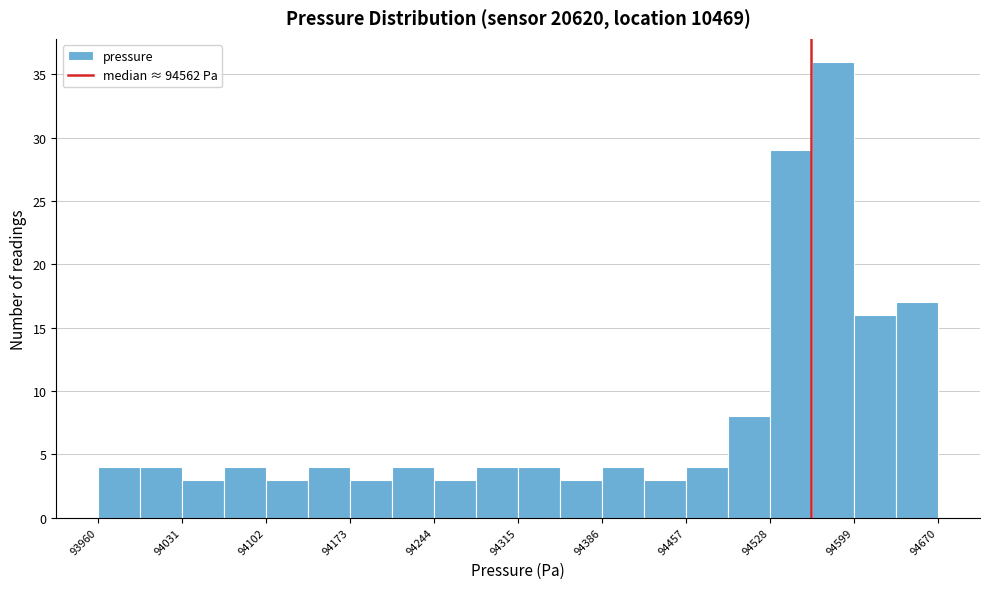

Around what value on the x-axis is the tallest bar? Give the approximate position of its centre, as read against the axis.

94580